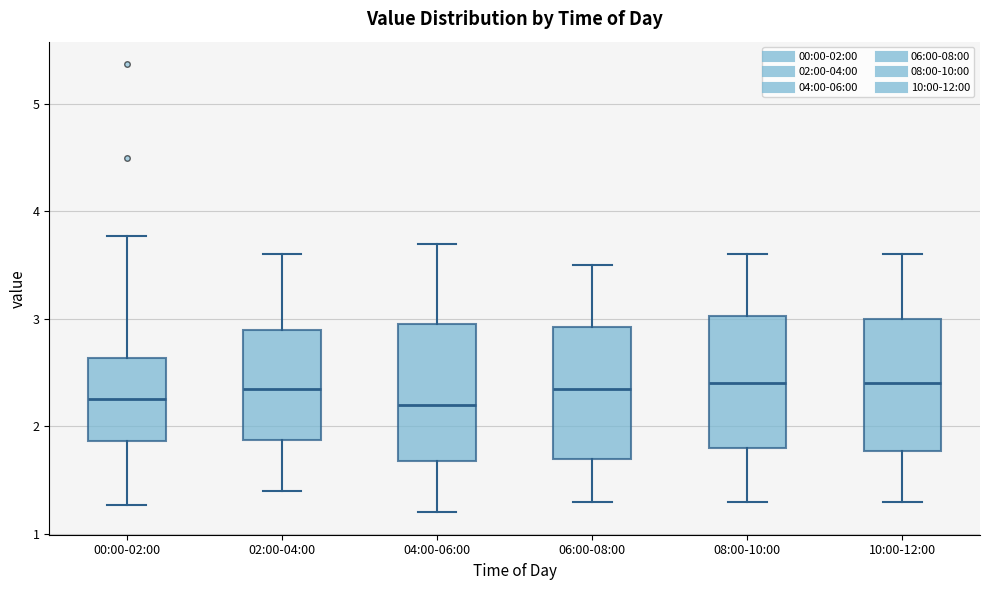

Where does the upper whisker of the box for 04:00-06:00 end on the y-axis? The values are not printed on the chart, so give them approximately, as read against the axis.

3.7